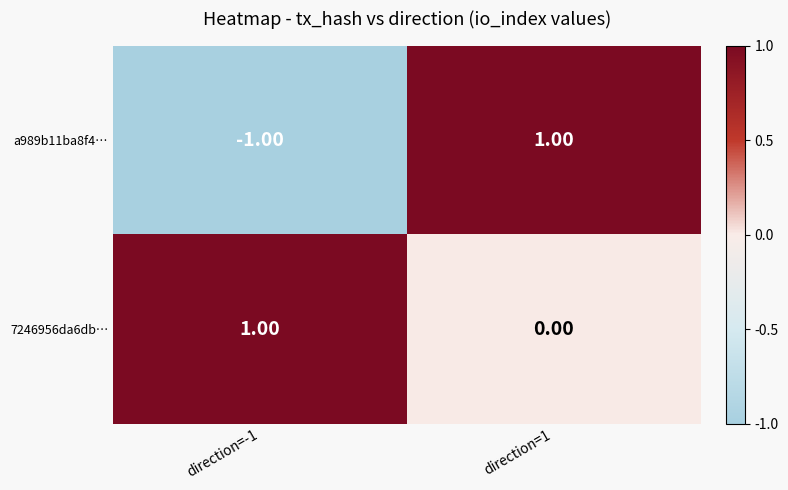

How many values in a989b11ba8f4… are above zero?

1